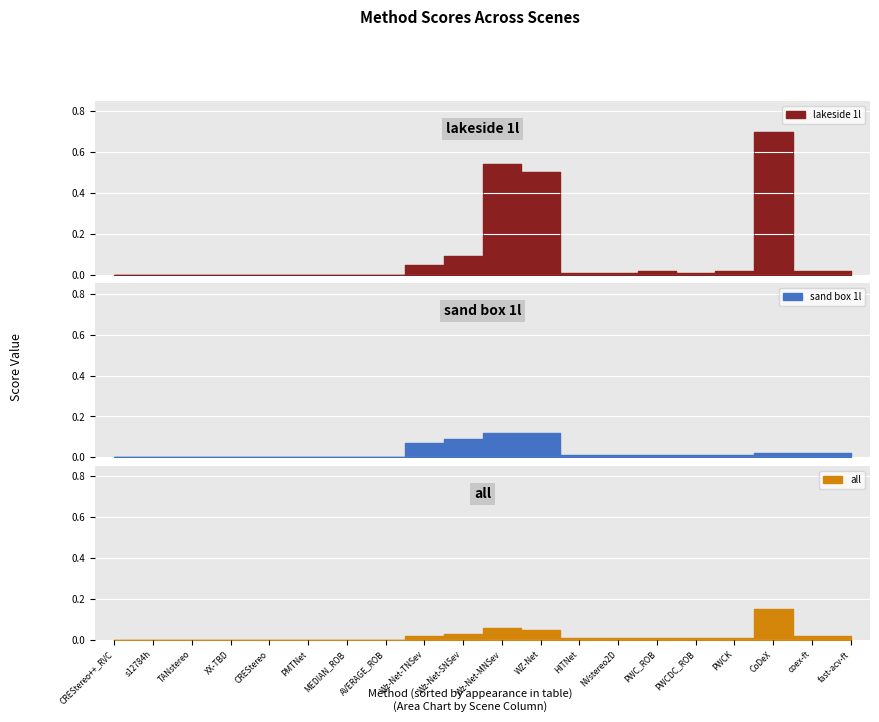

Which series has the largest total across all categories?

lakeside 1l